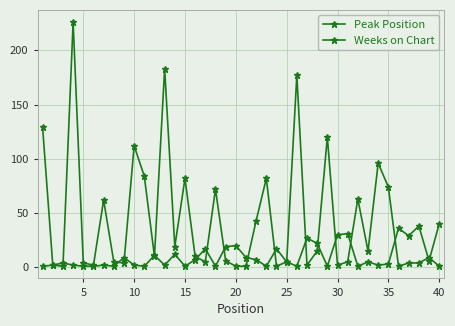

How many lines are shown in the chart?

2